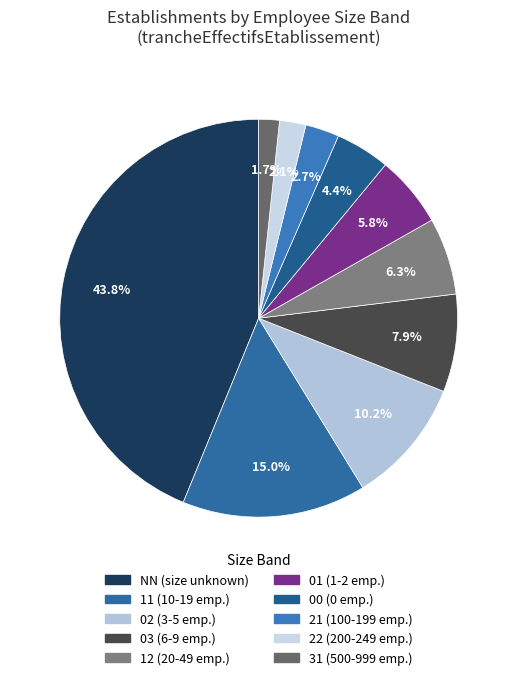

How many segments does this pie chart have?

10